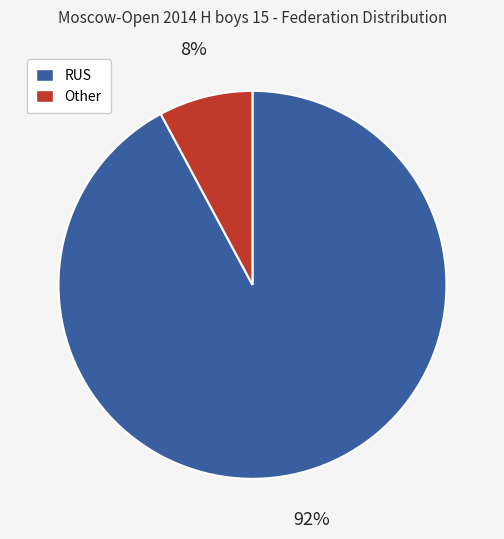

Rank the categories by value from lowest to highest.

Other, RUS